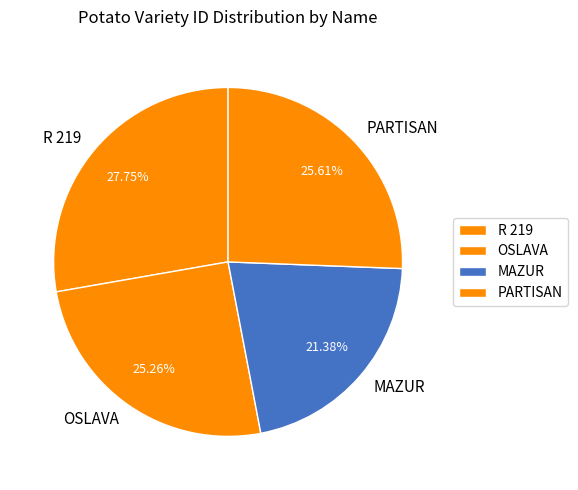

Which has a higher value, OSLAVA or R 219?

R 219